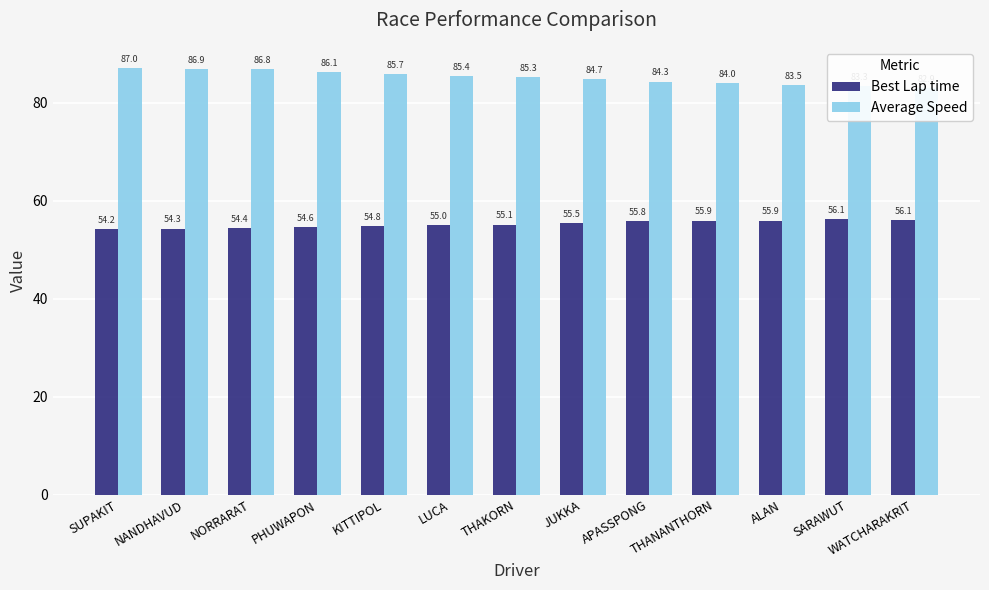

The Best Lap time series shows 54.6 at PHUWAPON. True or false?

True